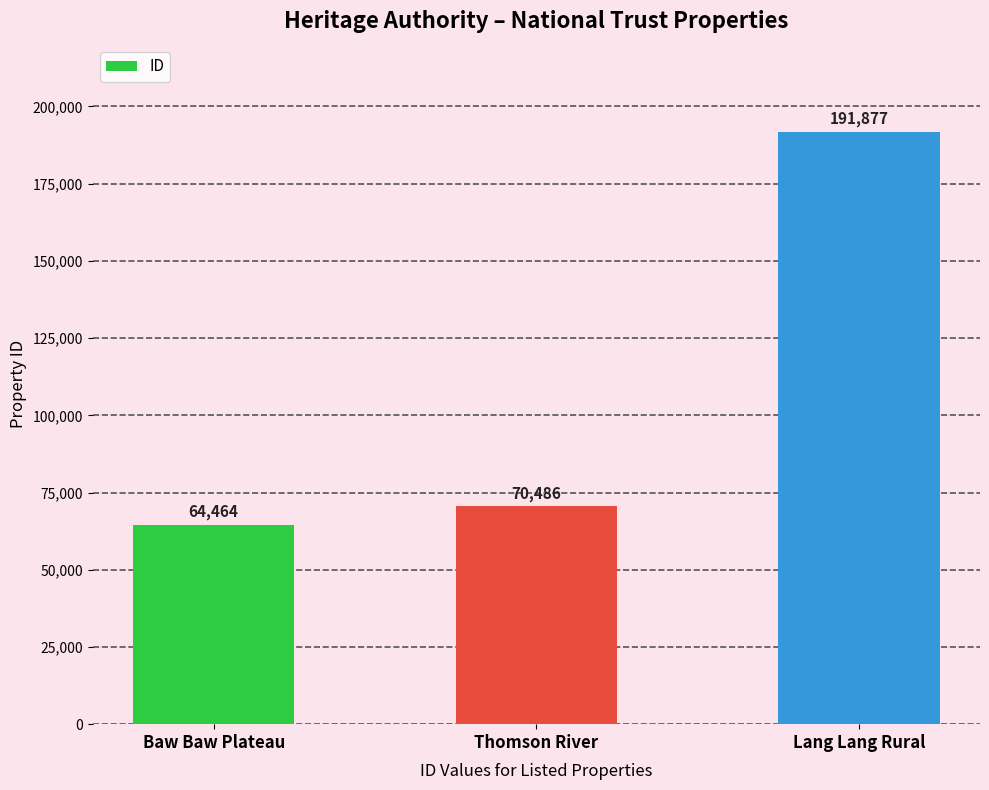

Approximately how many times larger is the value at Lang Lang Rural compared to Thomson River?

2.7